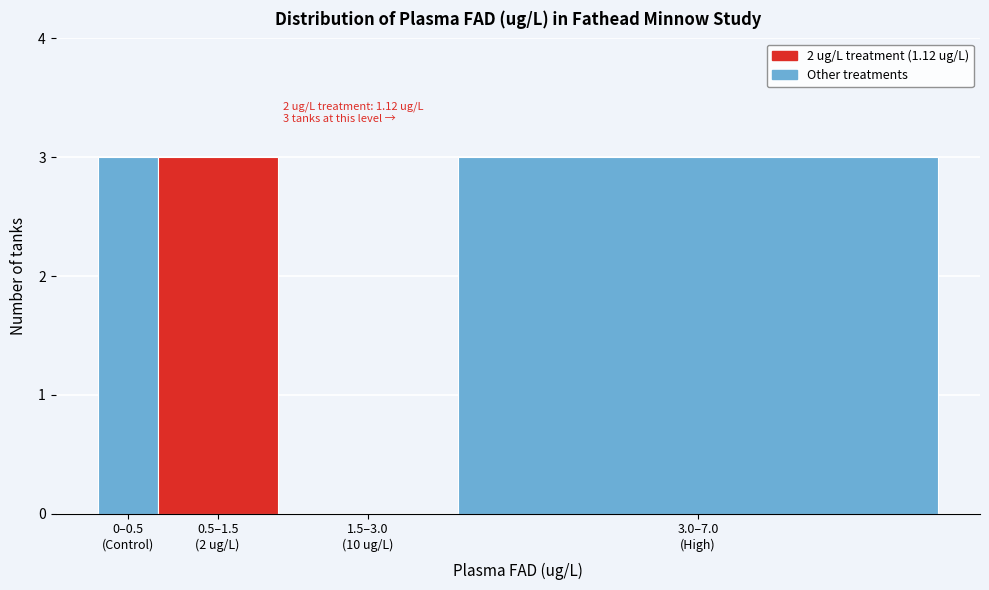

What is the maximum value shown in the chart?

3